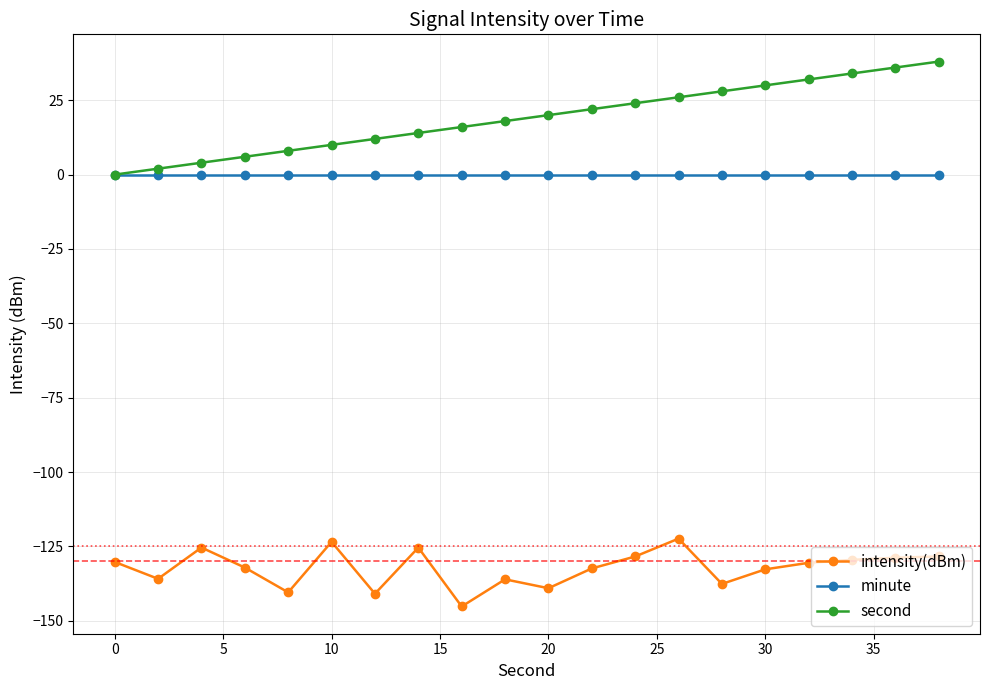

True or false: intensity(dBm) has more than 1 points higher than both neighbors.

True